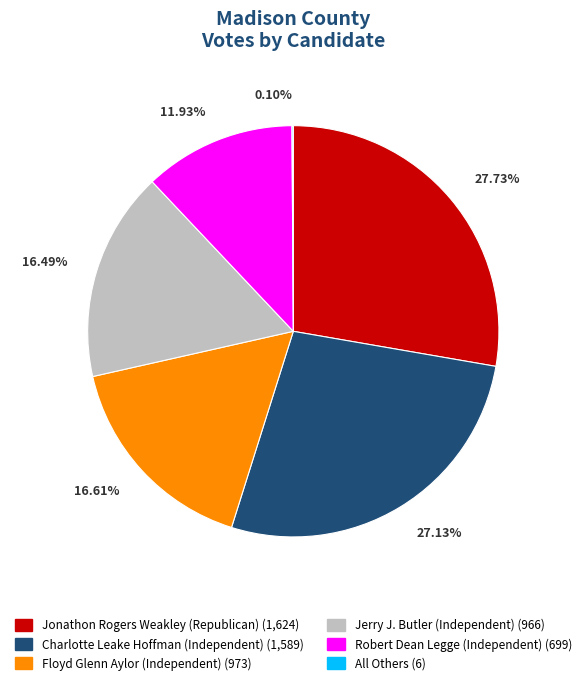

Does Charlotte Leake Hoffman (Independent) account for over 50% of the chart?

No